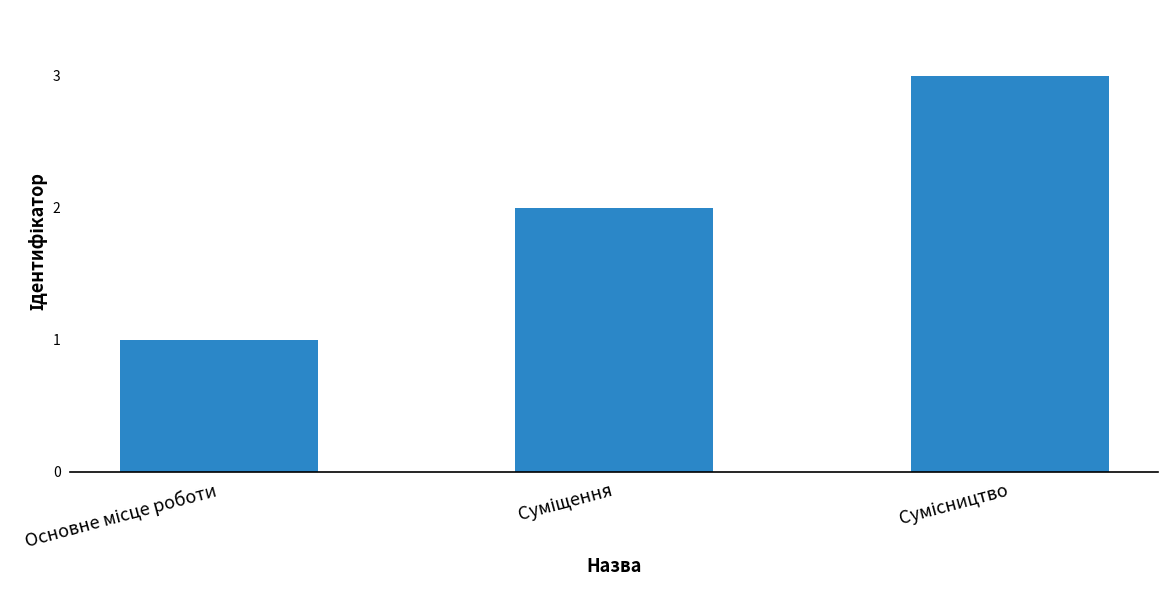

What is the sum of all values?

6